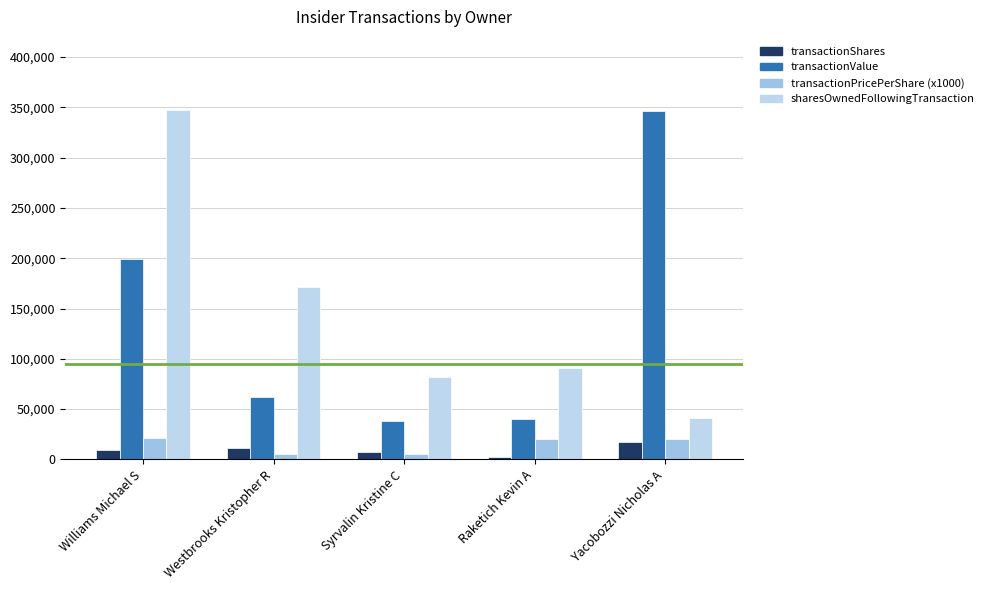

How many groups of bars are there?

5